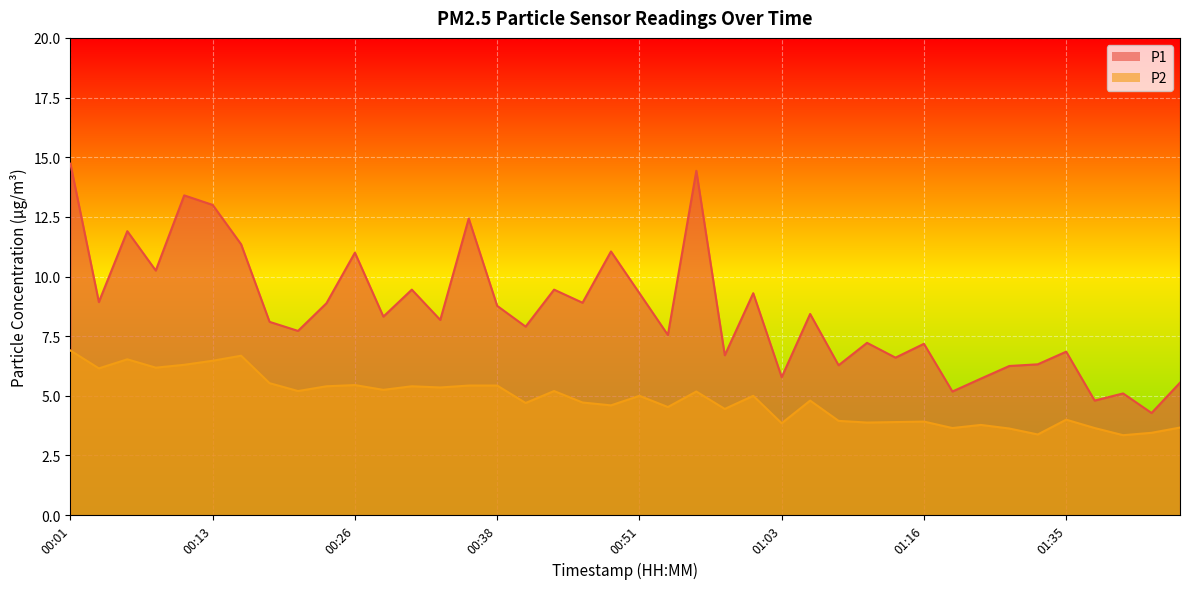

Between 01:06 and 01:45, which is larger?

01:06